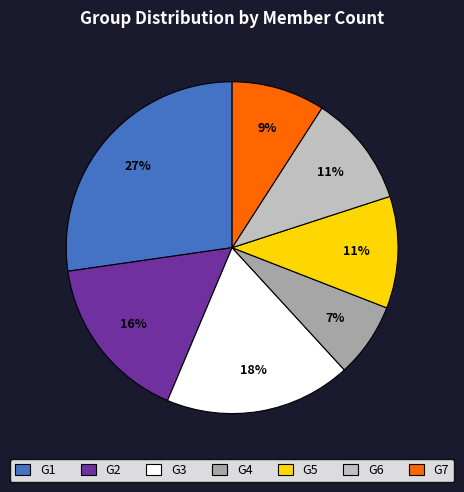

Which slice is the largest?

G1